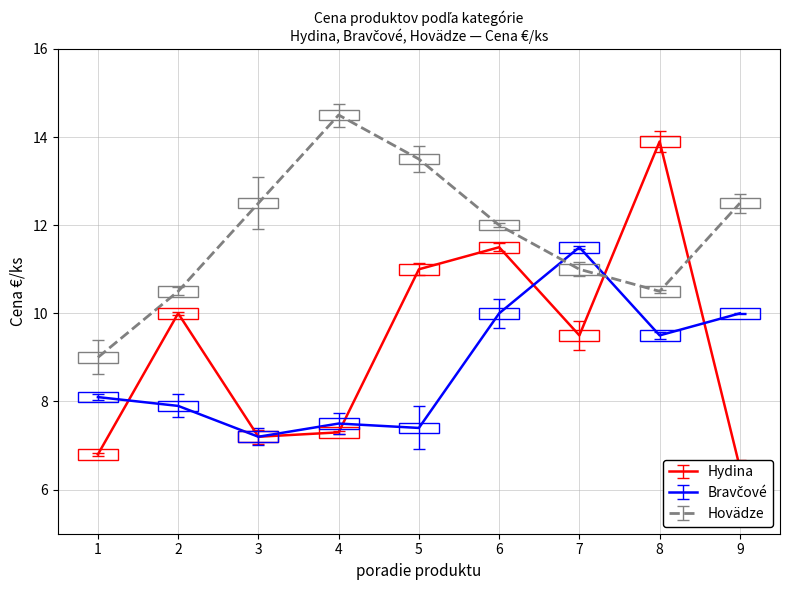

Which category has the highest value across all series?

4